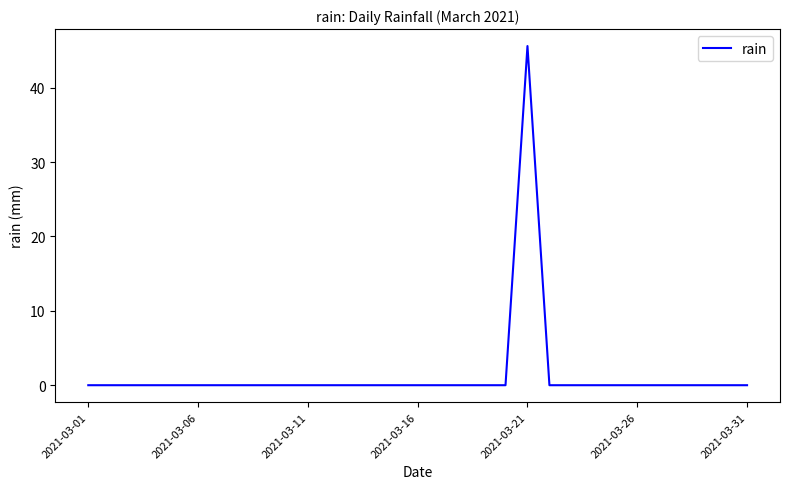

What is the greatest value displayed?

45.6